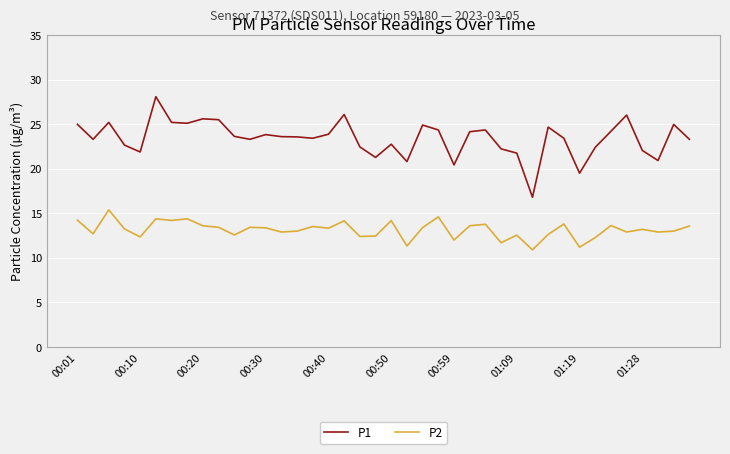

What is the maximum value for P2?

15.4